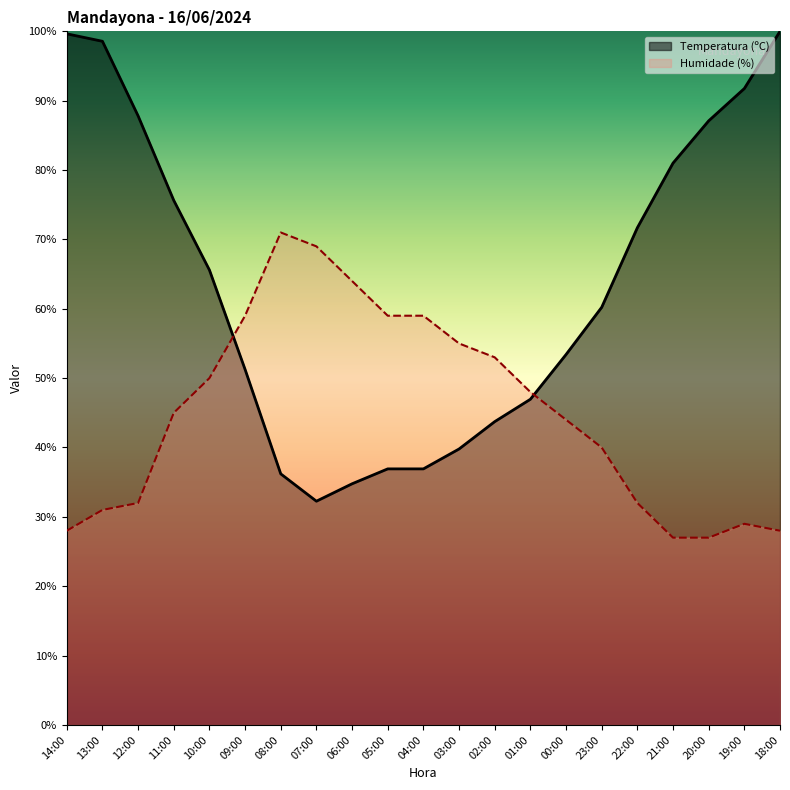

Between which two adjacent categories do Humidade (%) and Temperatura (ºC) first intersect?

10:00 and 09:00